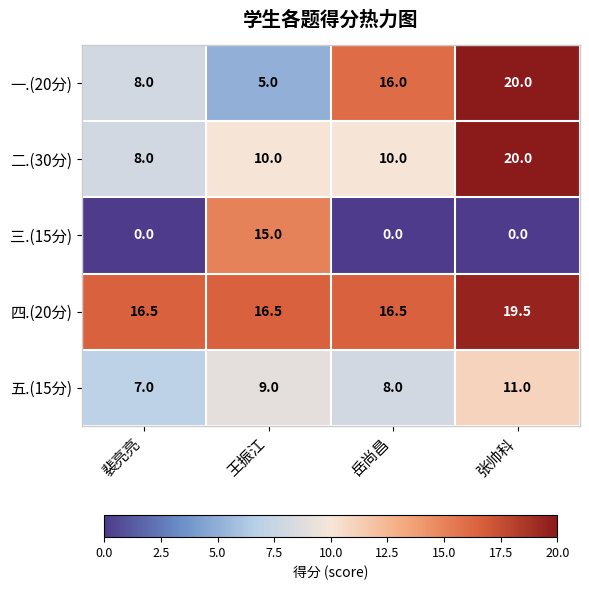

At how many categories does at least one series exceed 11?

4